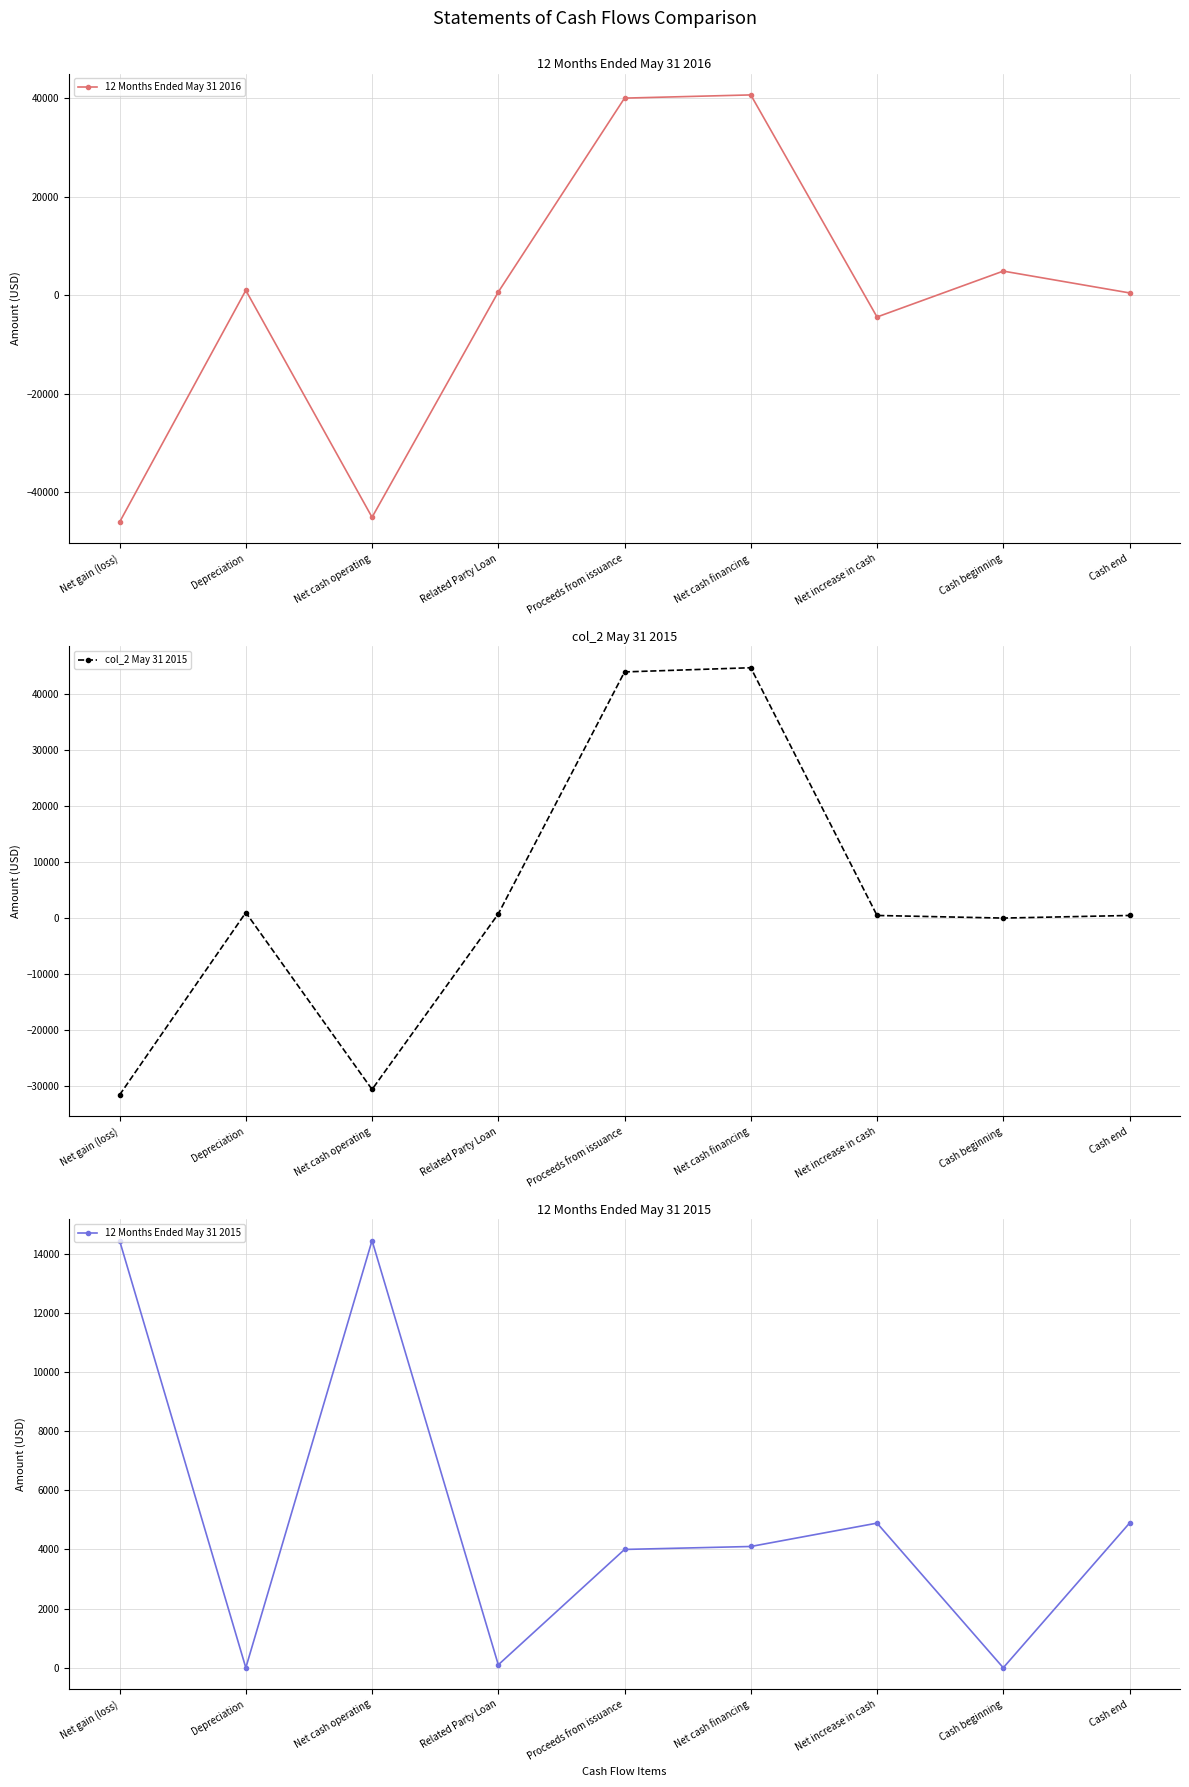

Which has a higher value, Cash beginning or Net gain (loss)?

Cash beginning